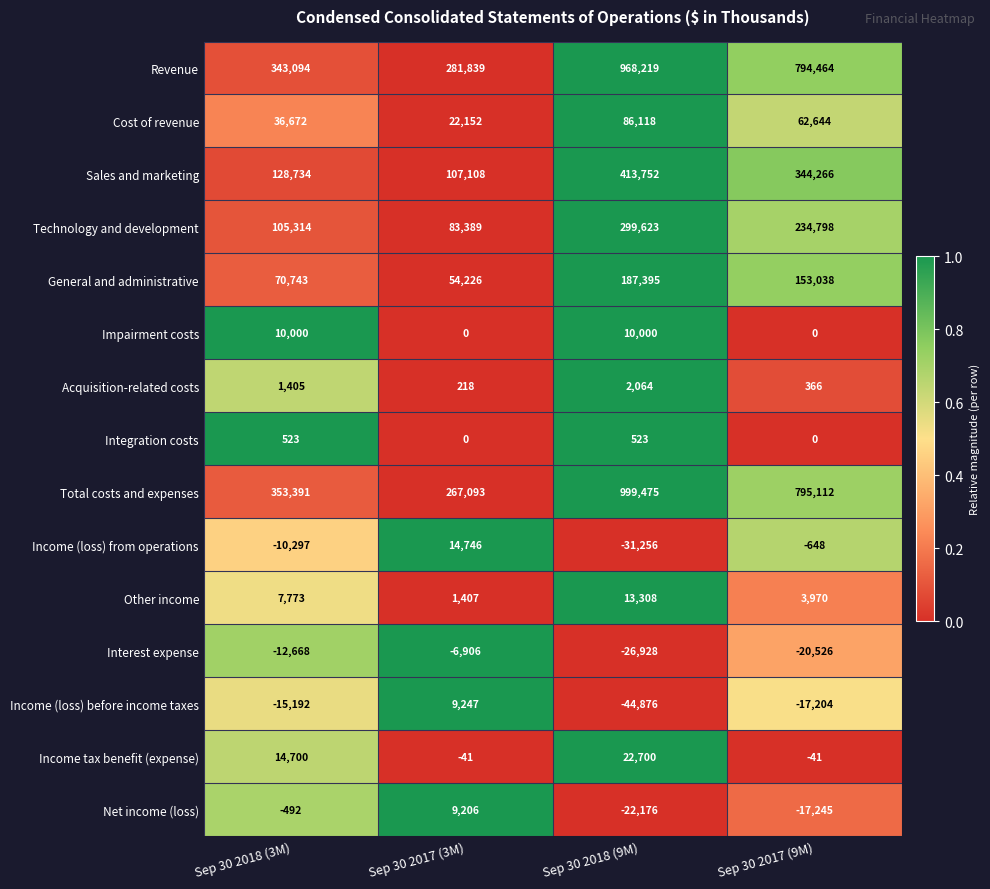

At how many categories does at least one series exceed 0?

4